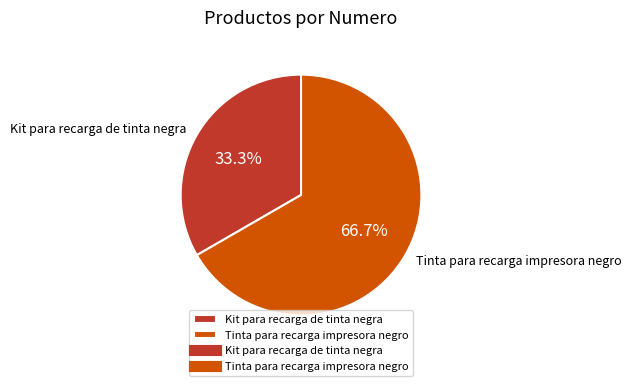

Approximately how many times larger is the value at Kit para recarga de tinta negra compared to Tinta para recarga impresora negro?

0.5